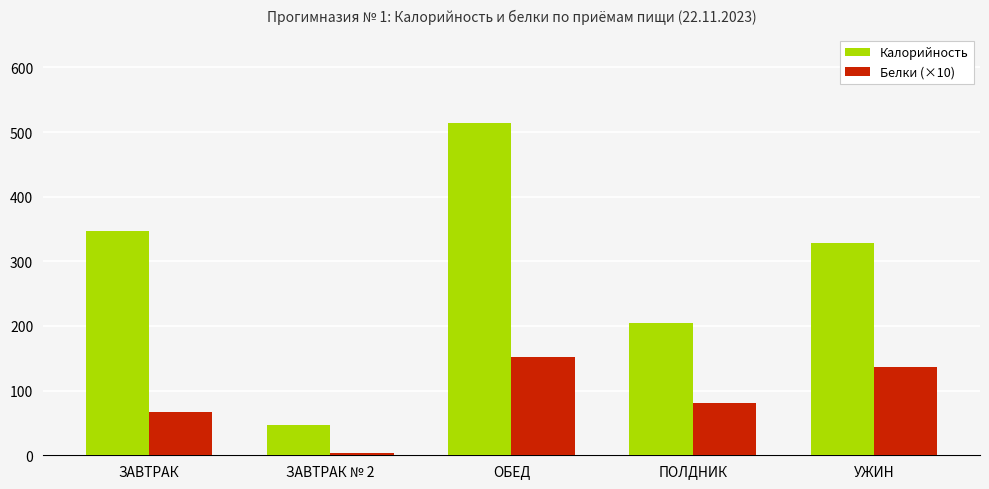

Rank the categories by Белки (×10) value from lowest to highest.

ЗАВТРАК № 2, ЗАВТРАК, ПОЛДНИК, УЖИН, ОБЕД